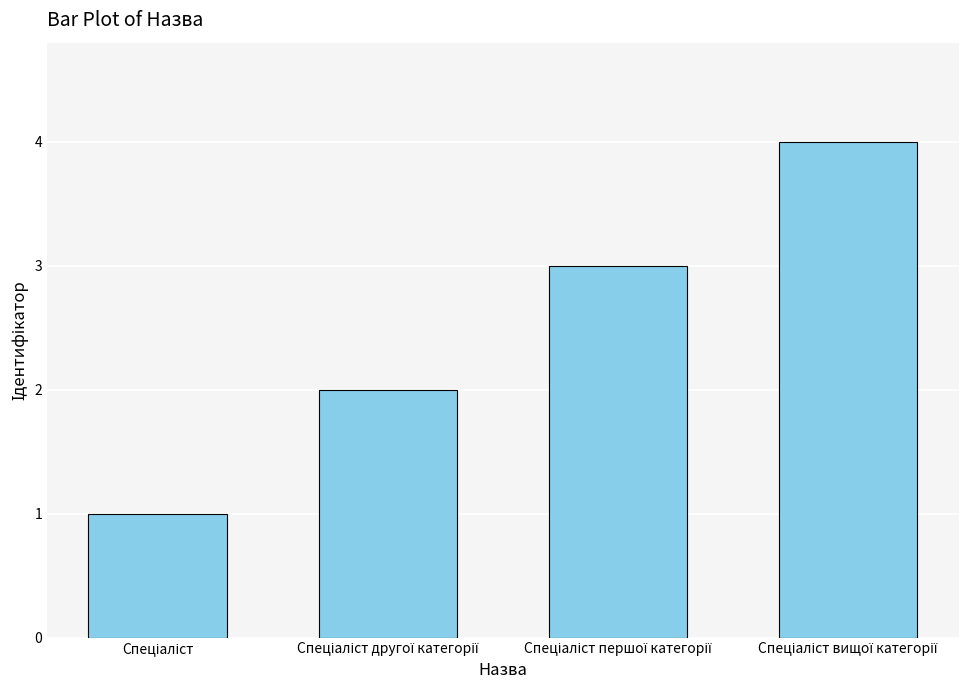

What is the greatest value displayed?

4